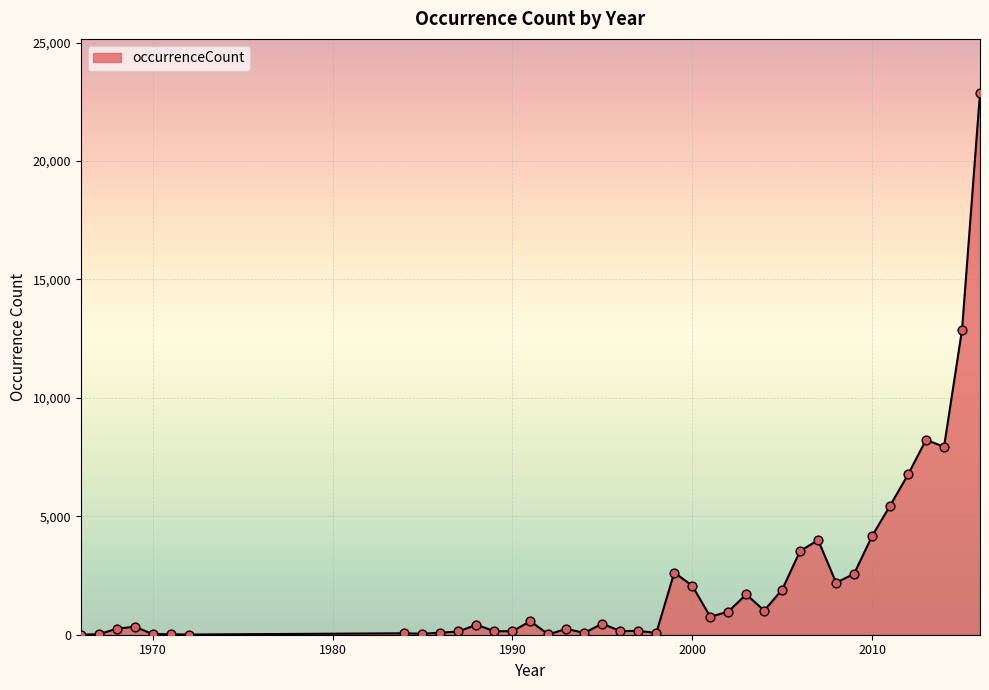

What is the difference between the maximum and minimum values?

22869